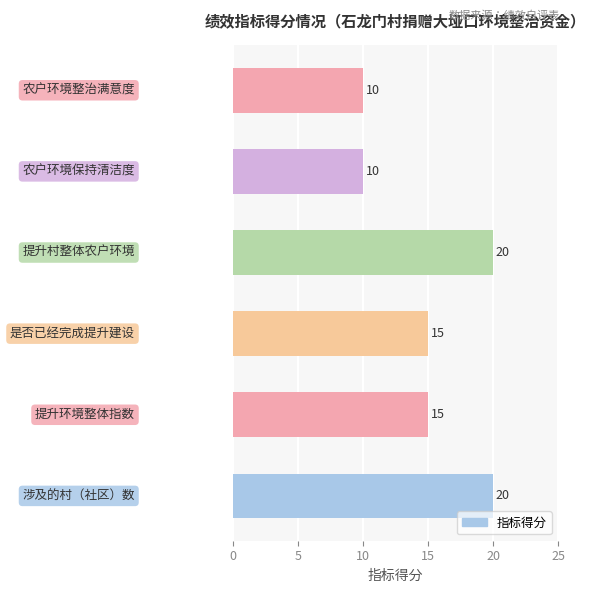

What is the average value?

15